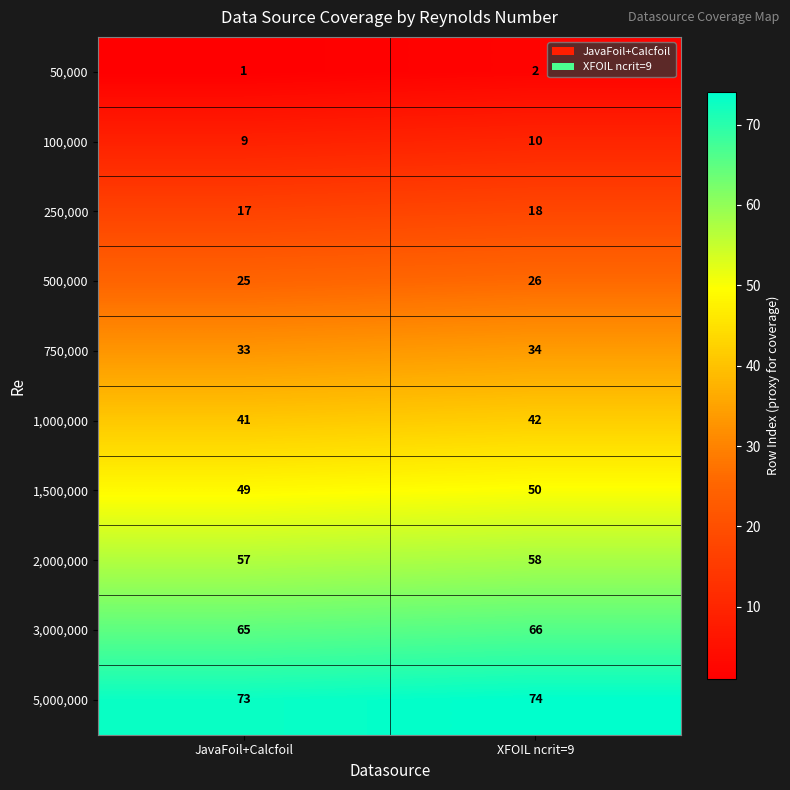

Which label corresponds to the largest value in the chart?

XFOIL ncrit=9